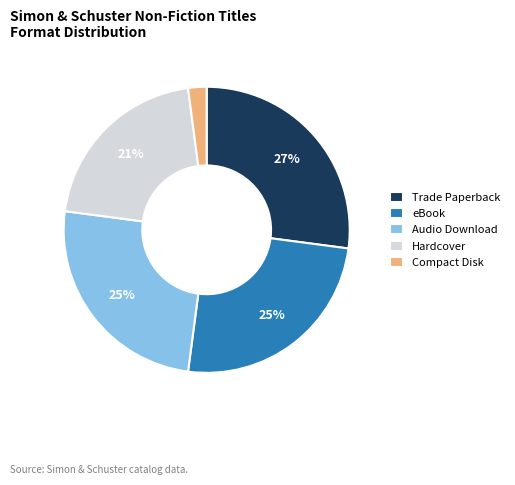

Between eBook and Trade Paperback, which is larger?

Trade Paperback